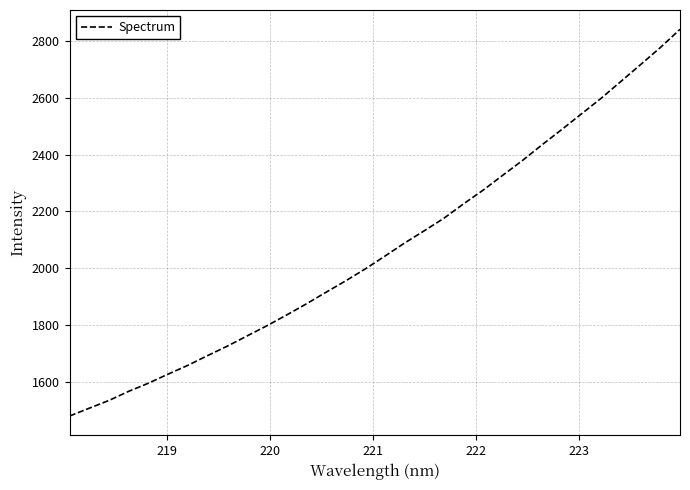

Count the number of data series in this chart.

1